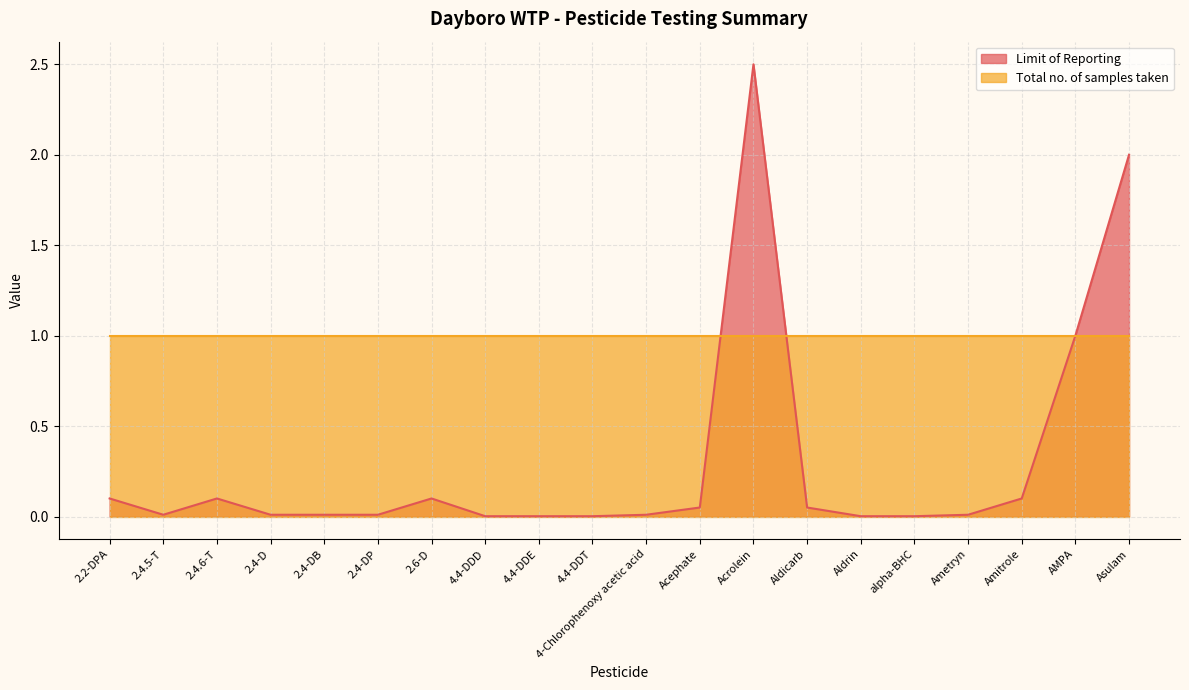

List the labels in order of value, smallest first.

4.4-DDD, 4.4-DDE, 4.4-DDT, Aldrin, alpha-BHC, 2.4.5-T, 2.4-D, 2.4-DB, 2.4-DP, 4-Chlorophenoxy acetic acid, Ametryn, Acephate, Aldicarb, 2.2-DPA, 2.4.6-T, 2.6-D, Amitrole, AMPA, Asulam, Acrolein